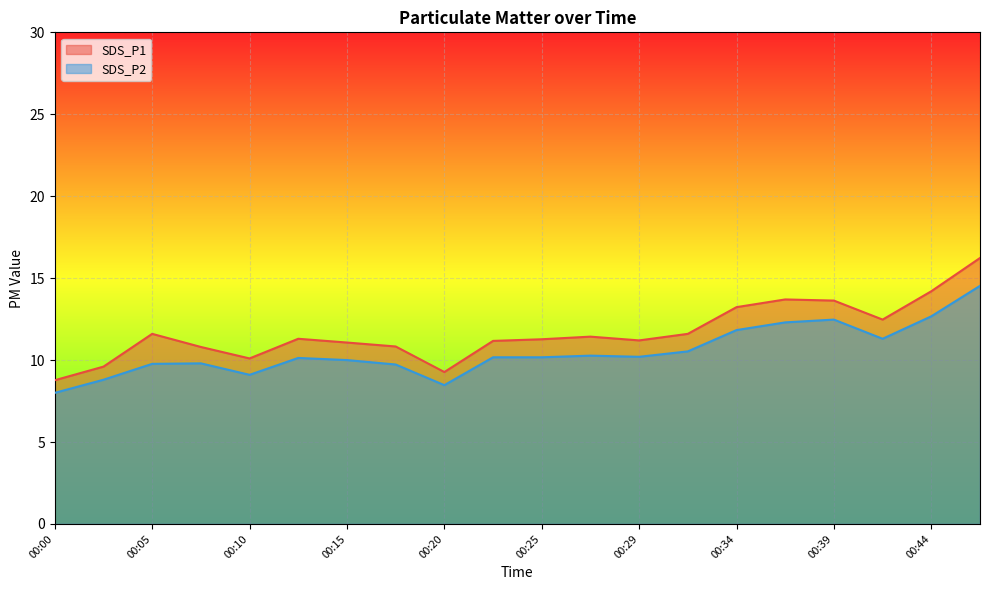

Which series has the largest total across all categories?

SDS_P1